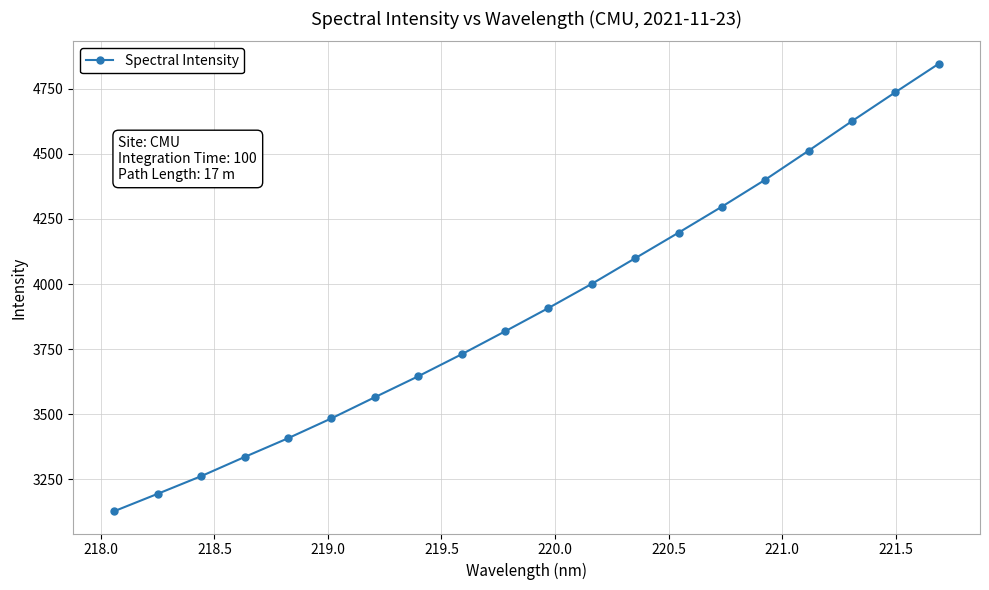

What is the average value?

3910.0